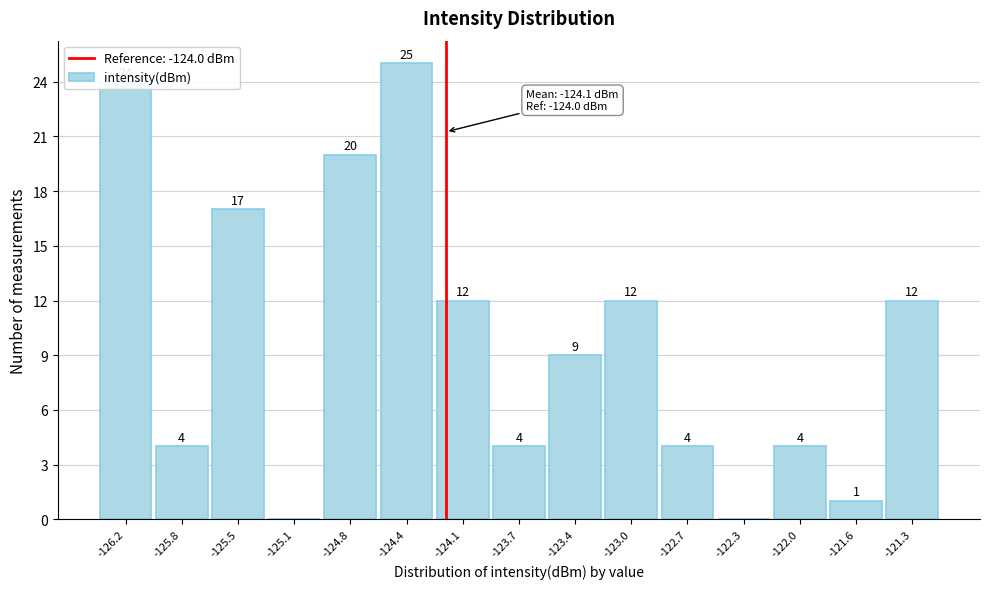

Where does the data first go above 9?

-126.2